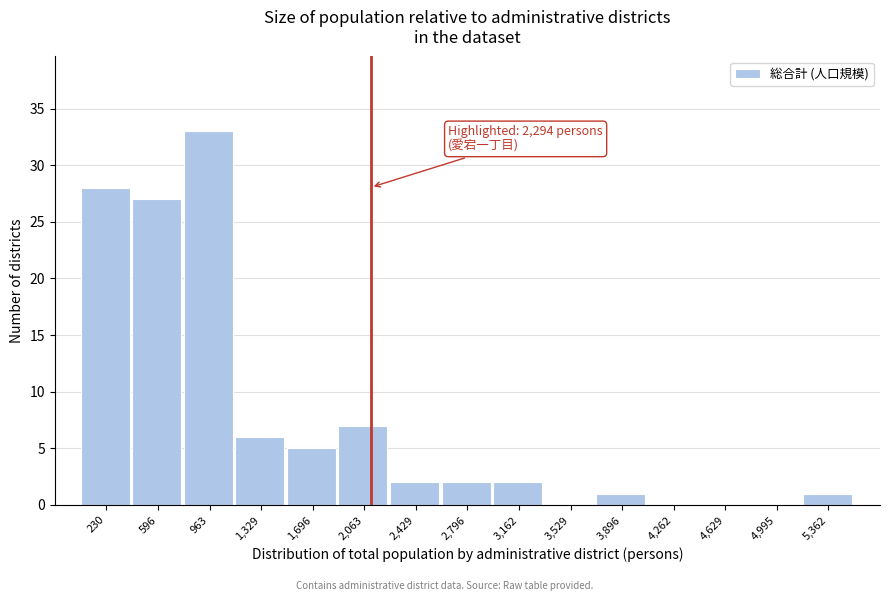

Reading right to left, list all the values displayed in this chart.

5,362=1	4,995=0	4,629=0	4,262=0	3,896=1	3,529=0	3,162=2	2,796=2	2,429=2	2,063=7	1,696=5	1,329=6	963=33	596=27	230=28